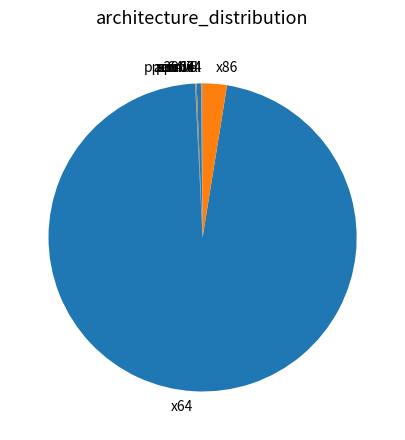

The x86 slice represents 3% of the pie. True or false?

True